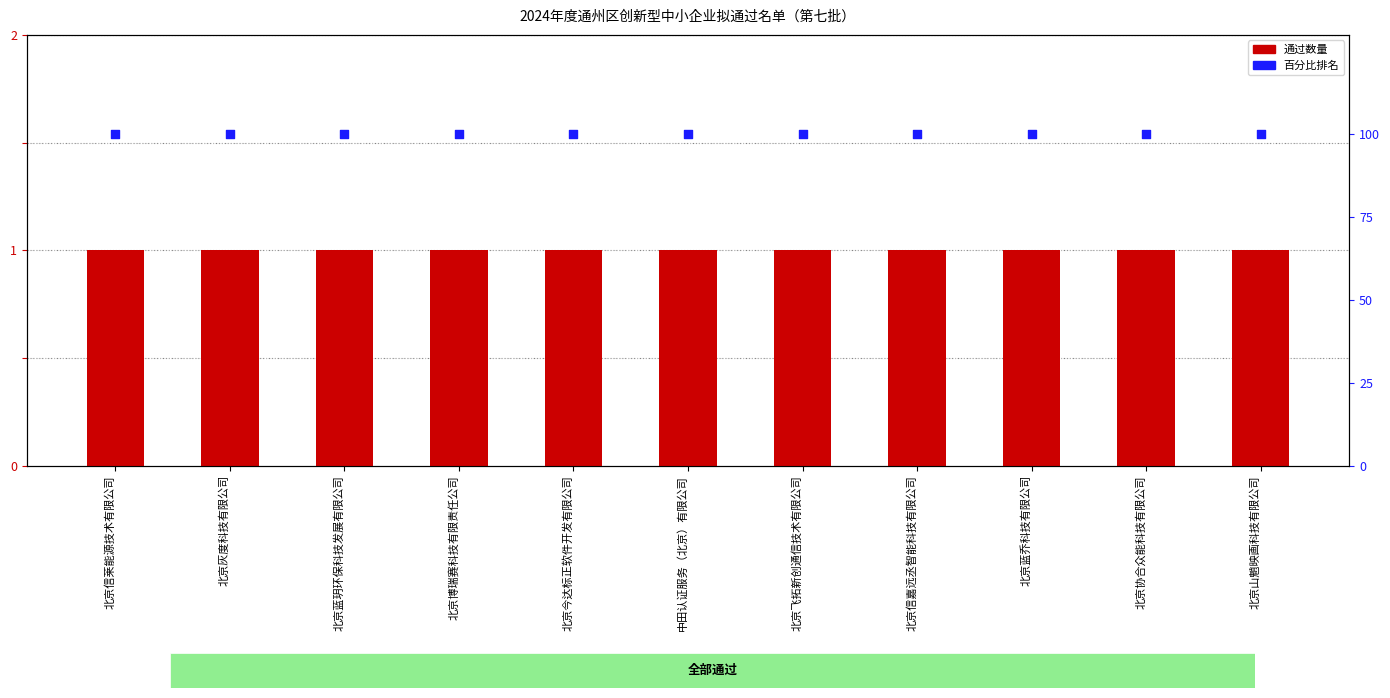

What are all the series names shown in the legend?

通过, 百分比排名